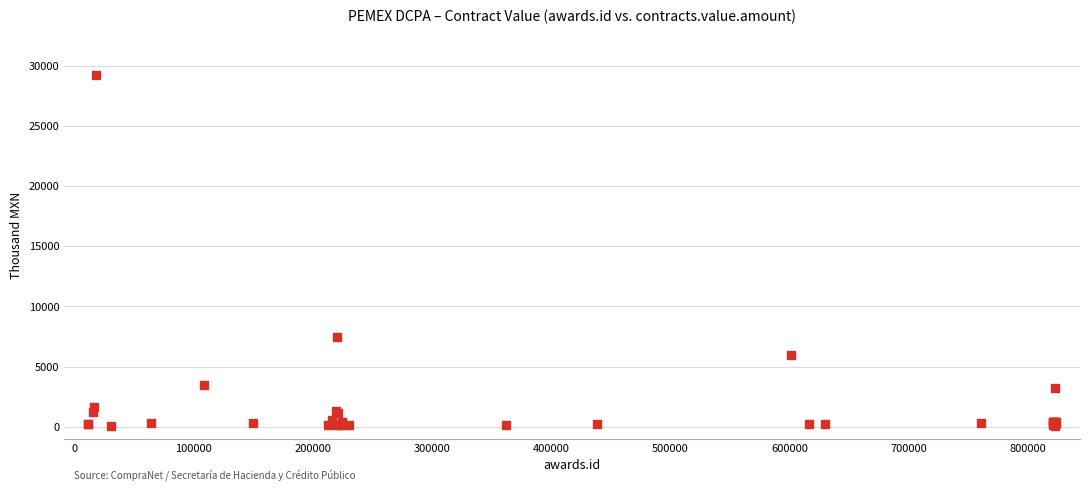

What Y value in the scatter plot is closest to 14654?

7500.0